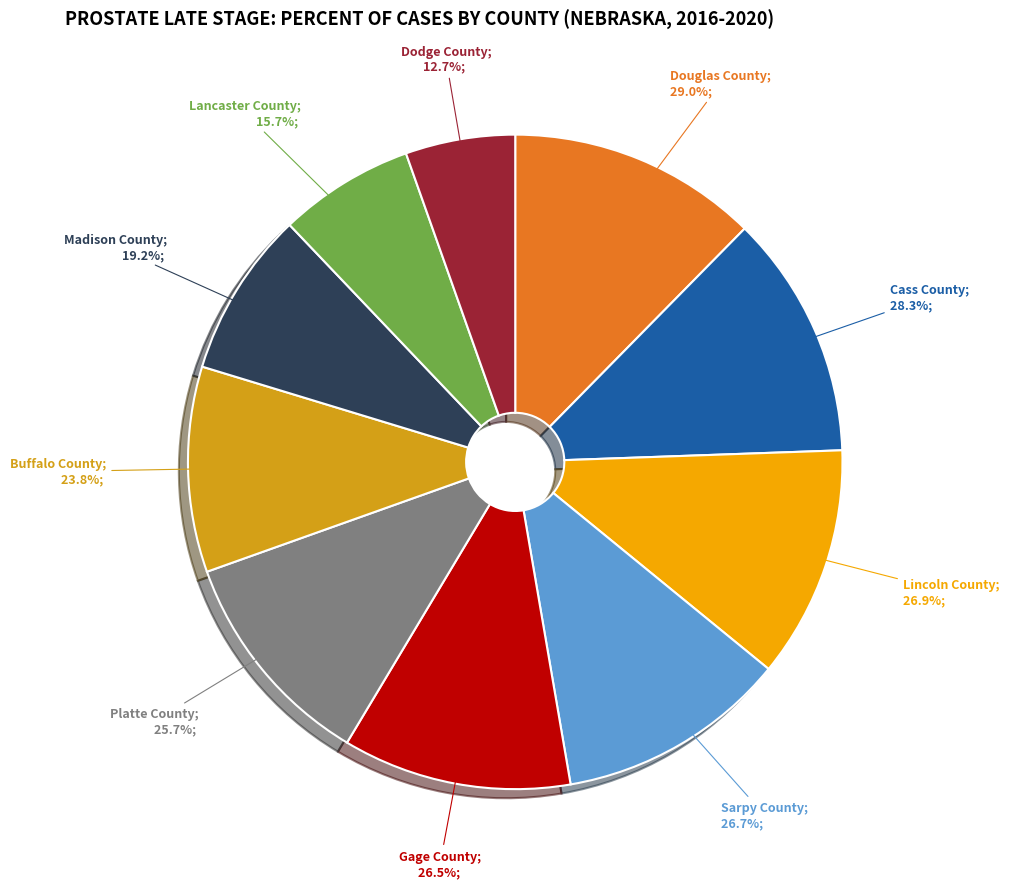

What is the smallest slice in the pie chart?

Dodge County